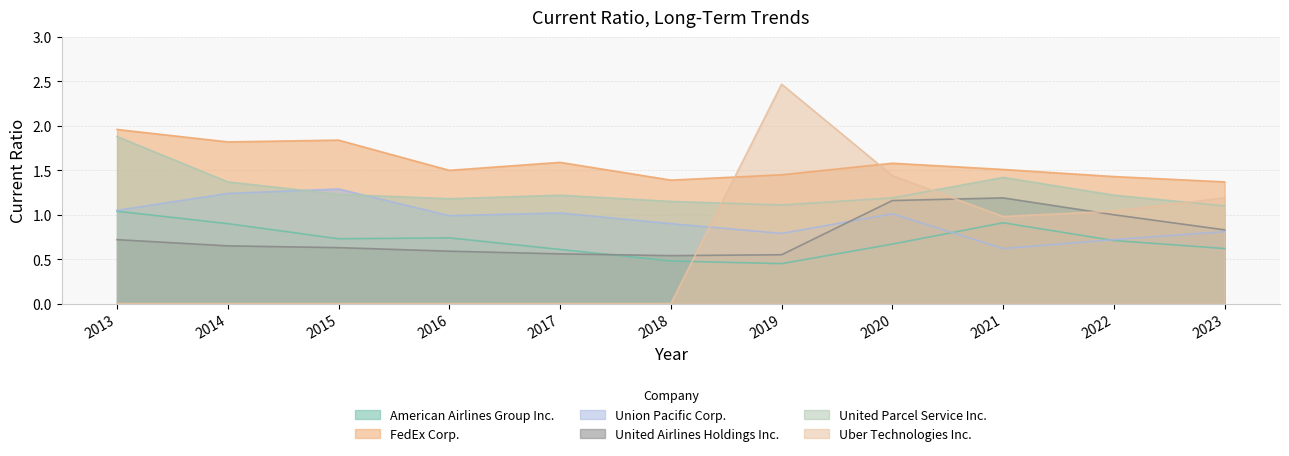

Reading right to left, what are all the values shown in this chart?

American Airlines Group Inc.: 0.6	0.7	0.9	0.7	0.5	0.5	0.6	0.7	0.7	0.9	1.0
FedEx Corp.: 1.4	1.4	1.5	1.6	1.4	1.4	1.6	1.5	1.8	1.8	2.0
Union Pacific Corp.: 0.8	0.7	0.6	1.0	0.8	0.9	1.0	1.0	1.3	1.2	1.1
United Airlines Holdings Inc.: 0.8	1.0	1.2	1.2	0.6	0.5	0.6	0.6	0.6	0.7	0.7
United Parcel Service Inc.: 1.1	1.2	1.4	1.2	1.1	1.1	1.2	1.2	1.2	1.4	1.9
Uber Technologies Inc.: 1.2	1.0	1.0	1.4	2.5	0.0	0.0	0.0	0.0	0.0	0.0